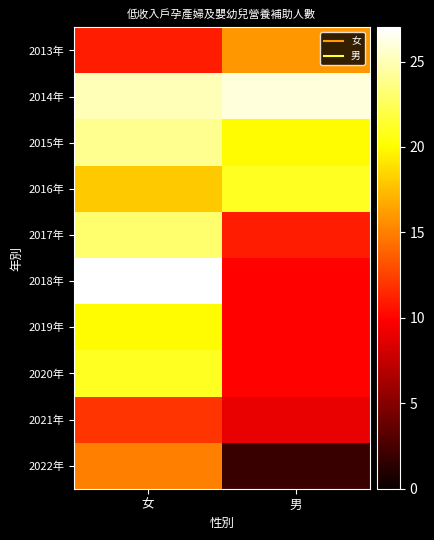

Rank the series at 男 from highest to lowest value.

2014年, 2016年, 2015年, 2013年, 2017年, 2018年, 2019年, 2020年, 2021年, 2022年